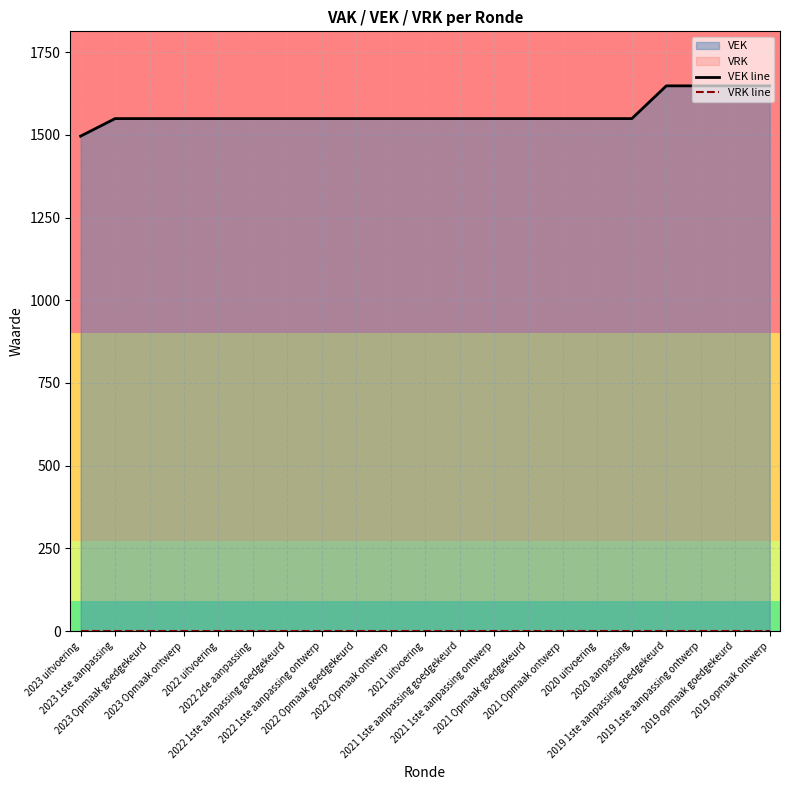

Reading left to right, transcribe all the data shown in this chart.

VEK line: 2023 uitvoering=1496	2023 1ste aanpassing=1549	2023 Opmaak goedgekeurd=1549	2023 Opmaak ontwerp=1549	2022 uitvoering=1549	2022 2de aanpassing=1549	2022 1ste aanpassing goedgekeurd=1549	2022 1ste aanpassing ontwerp=1549	2022 Opmaak goedgekeurd=1549	2022 Opmaak ontwerp=1549	2021 uitvoering=1549	2021 1ste aanpassing goedgekeurd=1549	2021 1ste aanpassing ontwerp=1549	2021 Opmaak goedgekeurd=1549	2021 Opmaak ontwerp=1549	2020 uitvoering=1549	2020 aanpassing=1549	2019 1ste aanpassing goedgekeurd=1648	2019 1ste aanpassing ontwerp=1648	2019 opmaak goedgekeurd=1648	2019 opmaak ontwerp=1648
VRK line: 2023 uitvoering=0	2023 1ste aanpassing=0	2023 Opmaak goedgekeurd=0	2023 Opmaak ontwerp=0	2022 uitvoering=0	2022 2de aanpassing=0	2022 1ste aanpassing goedgekeurd=0	2022 1ste aanpassing ontwerp=0	2022 Opmaak goedgekeurd=0	2022 Opmaak ontwerp=0	2021 uitvoering=0	2021 1ste aanpassing goedgekeurd=0	2021 1ste aanpassing ontwerp=0	2021 Opmaak goedgekeurd=0	2021 Opmaak ontwerp=0	2020 uitvoering=0	2020 aanpassing=0	2019 1ste aanpassing goedgekeurd=0	2019 1ste aanpassing ontwerp=0	2019 opmaak goedgekeurd=0	2019 opmaak ontwerp=0